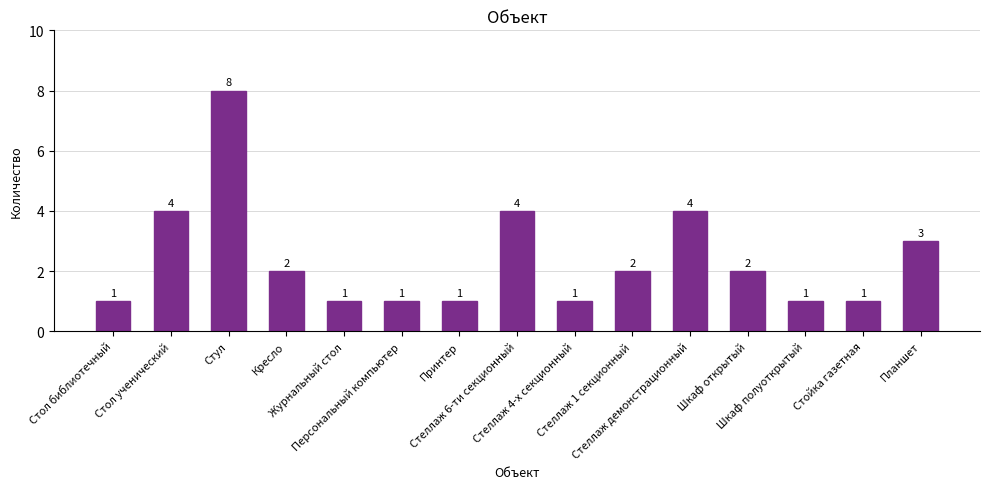

What is the sum of the values at Журнальный стол and Стойка газетная?

2